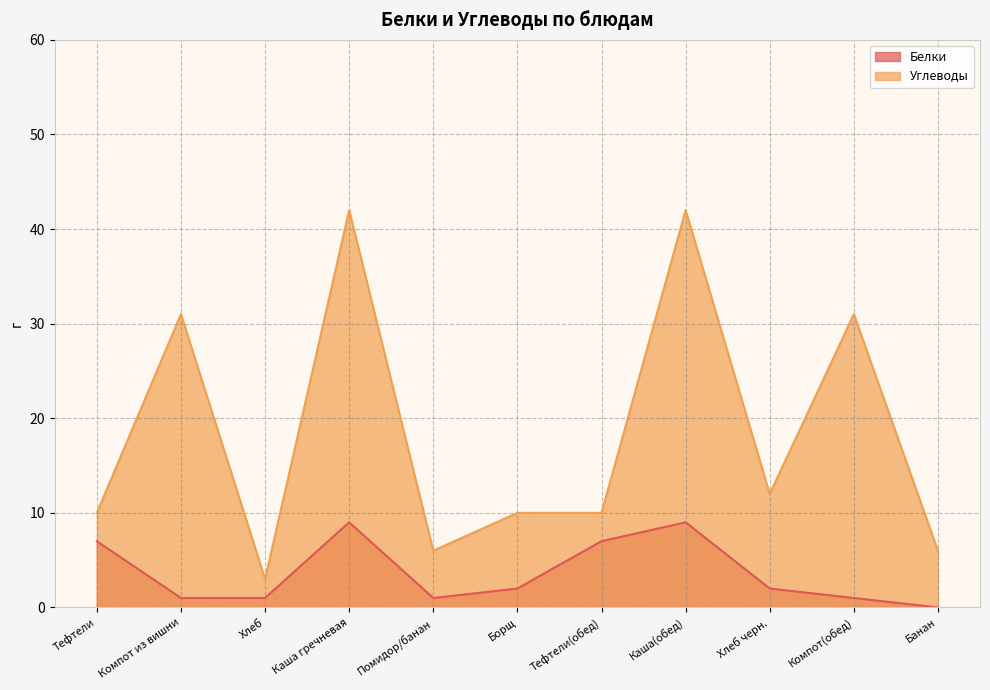

Reading right to left, transcribe all the data shown in this chart.

Белки: Банан=0	Компот(обед)=1	Хлеб черн.=2	Каша(обед)=9	Тефтели(обед)=7	Борщ=2	Помидор/банан=1	Каша гречневая=9	Хлеб=1	Компот из вишни=1	Тефтели=7
Углеводы: Банан=6	Компот(обед)=31	Хлеб черн.=12	Каша(обед)=42	Тефтели(обед)=10	Борщ=10	Помидор/банан=6	Каша гречневая=42	Хлеб=3	Компот из вишни=31	Тефтели=10